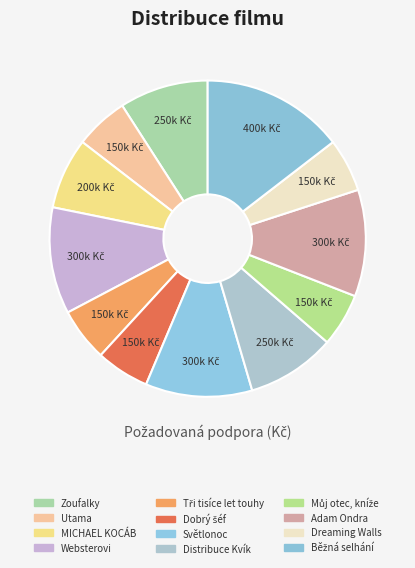

Is the sum of Tři tisíce let touhy and Adam Ondra greater than half?

No